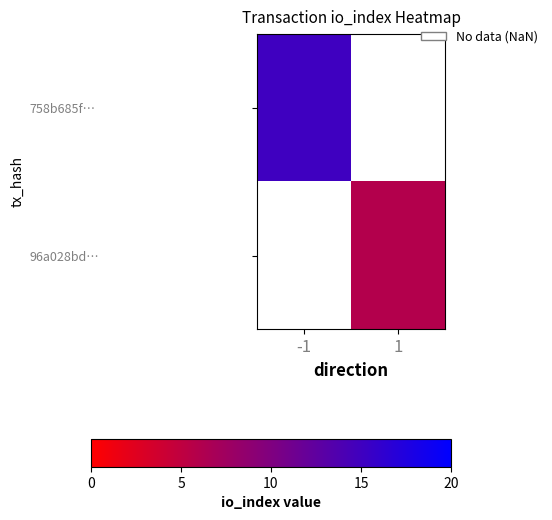

What is the greatest value displayed?

15.0